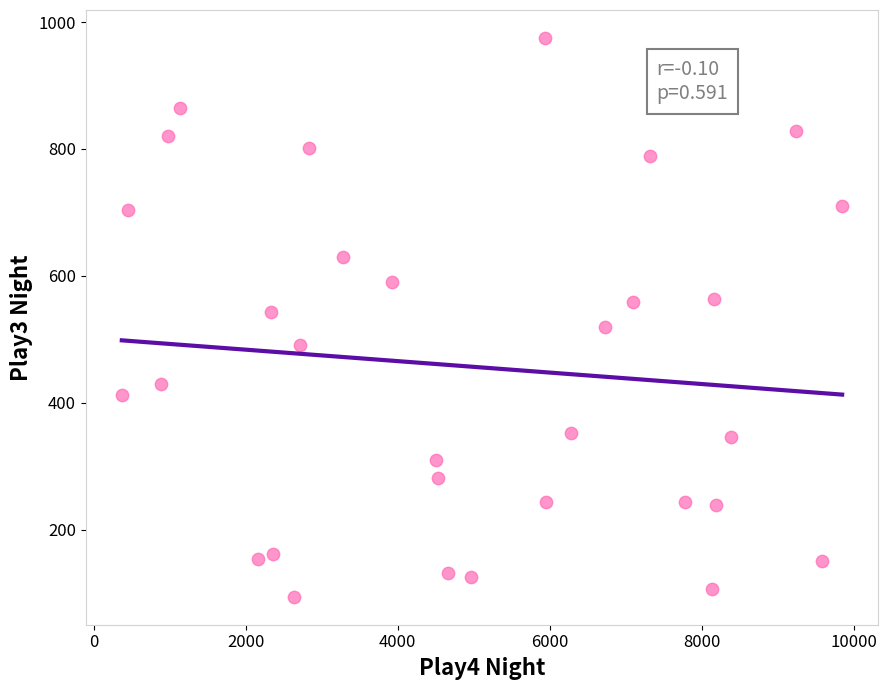

What is the range of X values (max minus min)?

9477